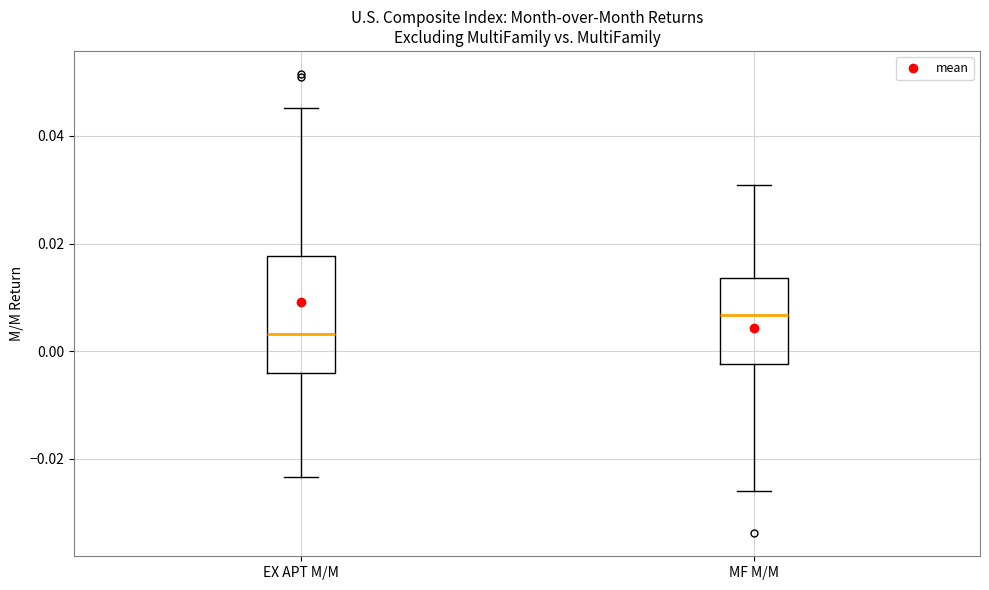

Which box has the lowest median line?

EX APT M/M